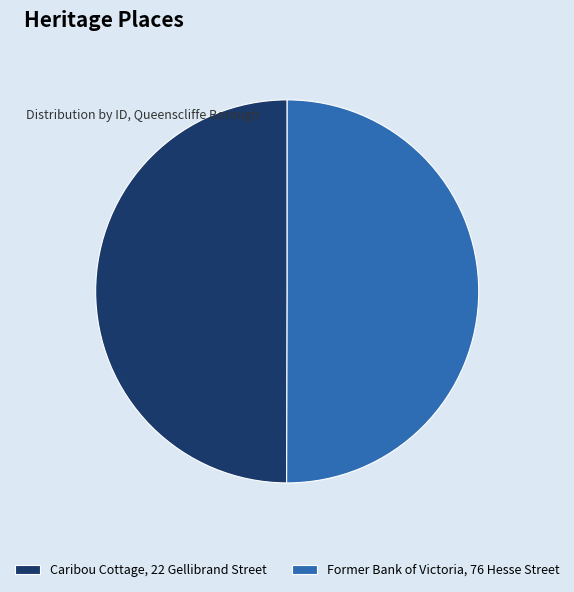

Is the sum of Caribou Cottage, 22 Gellibrand Street and Former Bank of Victoria, 76 Hesse Street greater than half?

Yes